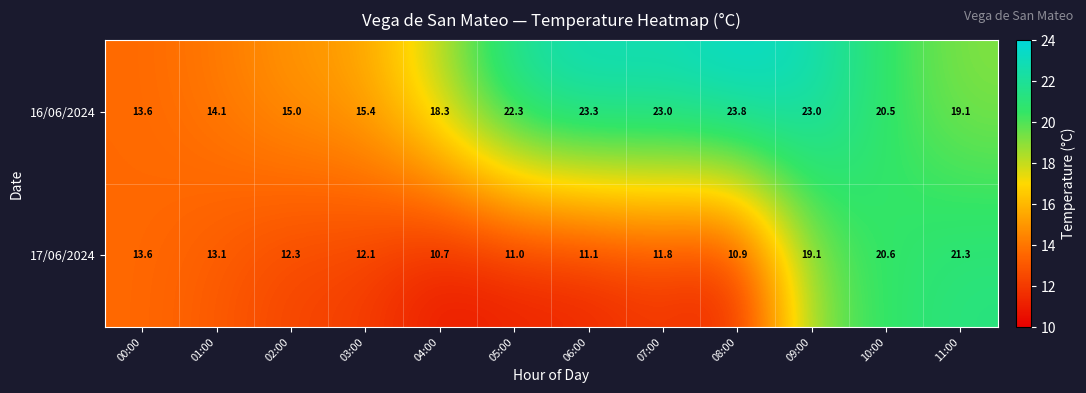

What is the difference between the highest and lowest values at 03:00?

3.3